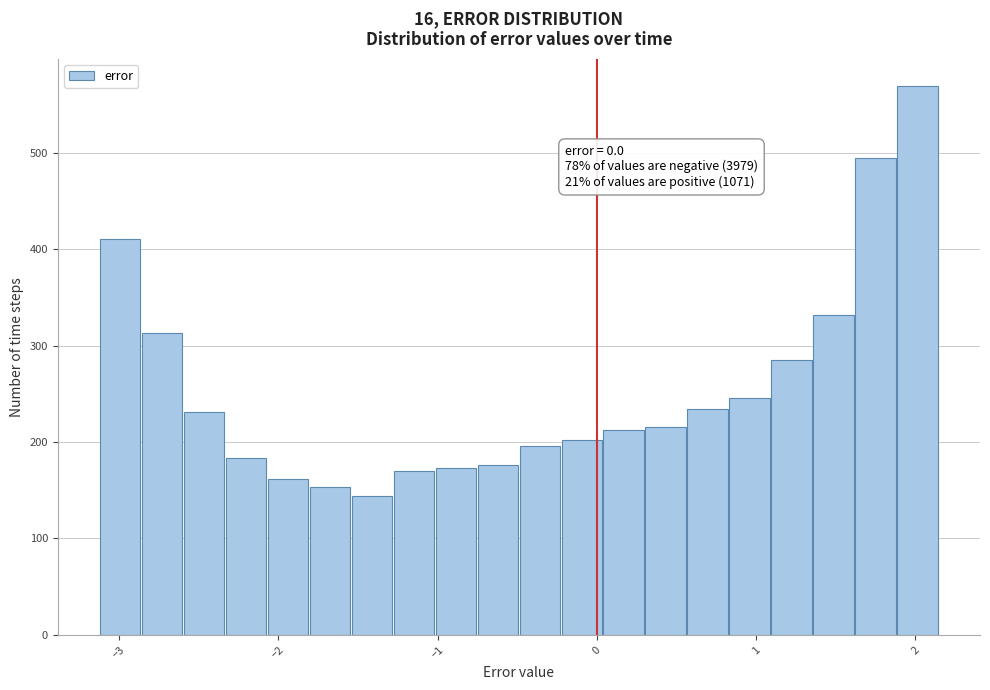

Read against the x-axis, roughly where is the centre of the tallest bar?

2.0